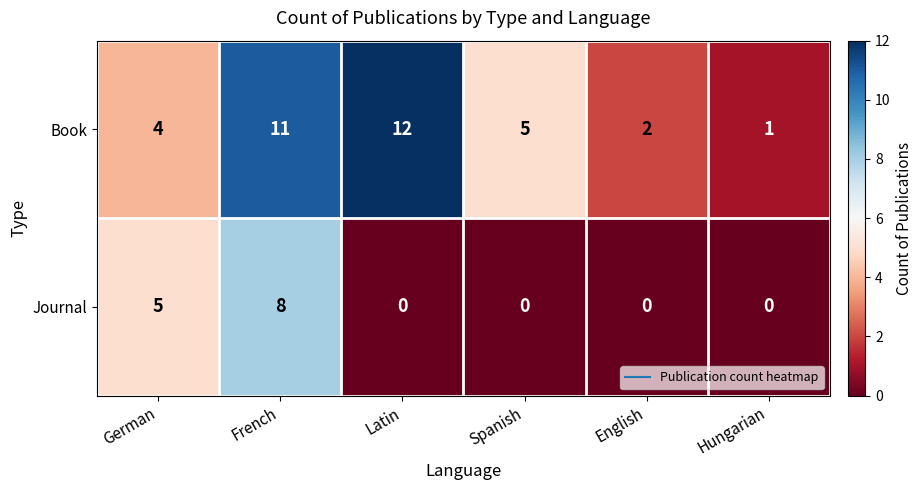

True or false: Journal has a value of 0 at Latin.

True